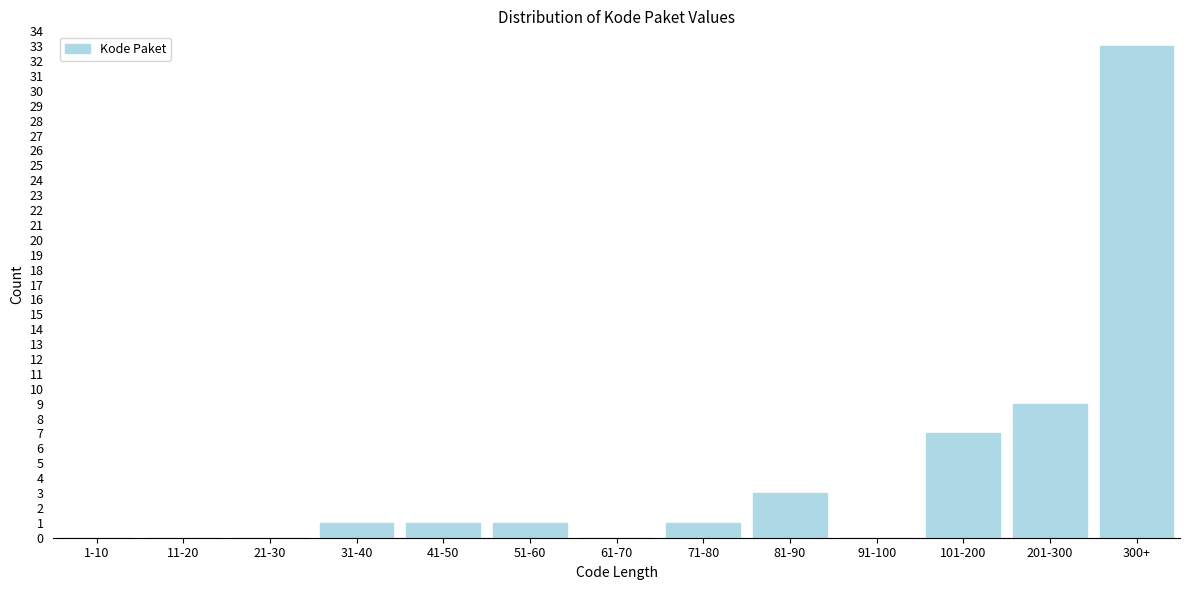

Reading left to right, extract all data points from this chart.

1-10=0	11-20=0	21-30=0	31-40=1	41-50=1	51-60=1	61-70=0	71-80=1	81-90=3	91-100=0	101-200=7	201-300=9	300+=33